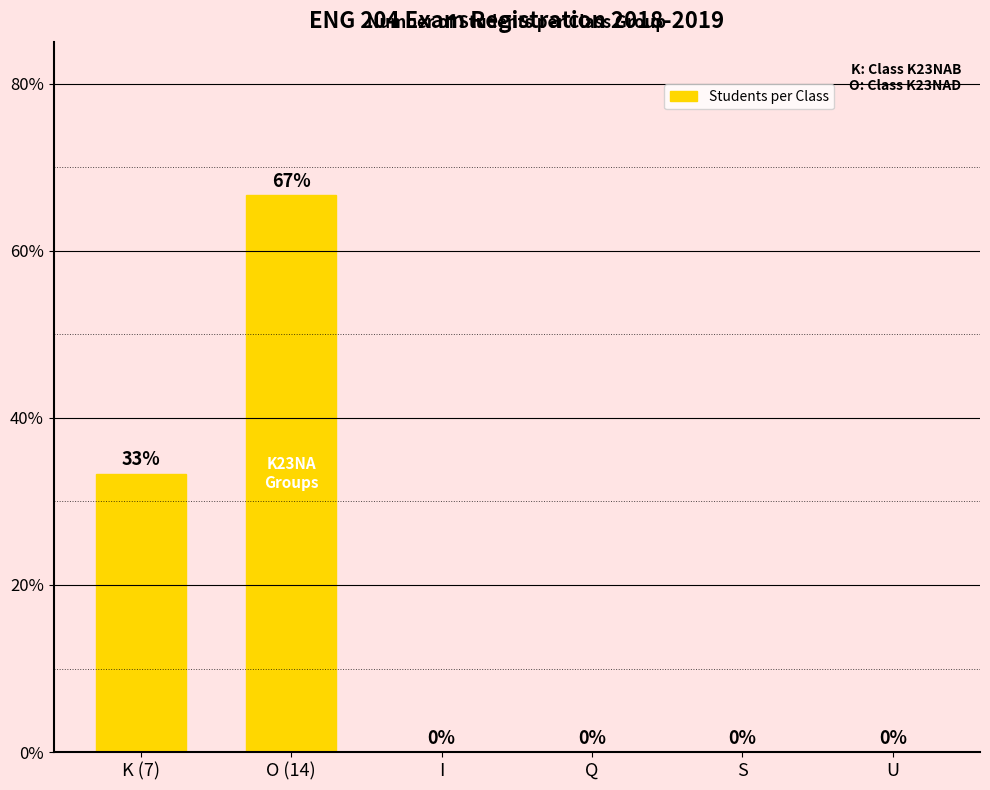

Where is the data nearest to the value 33?

K (7)